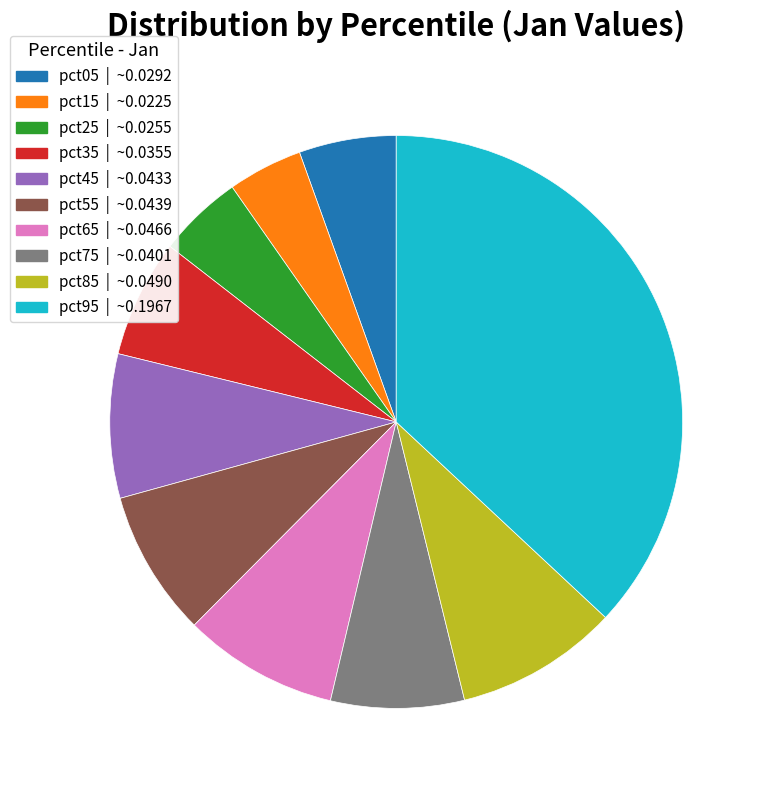

Which has a higher value, pct45 or pct95?

pct95